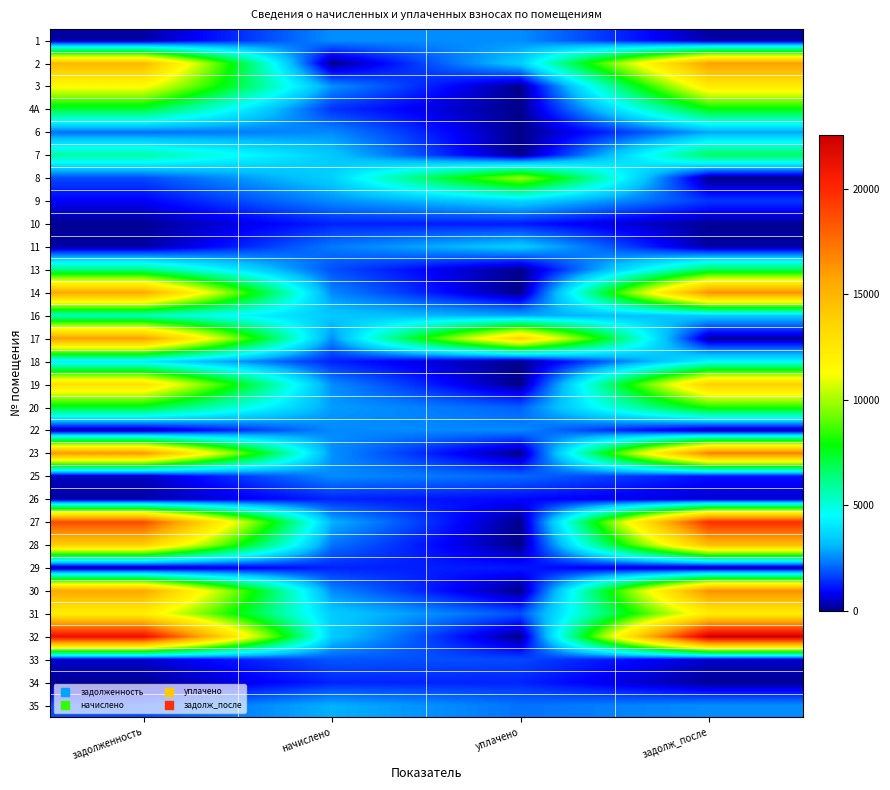

Reading right to left, transcribe all the data shown in this chart.

1: задолж_после=214.7	уплачено=2575.8	начислено=2575.8	задолженность=214.7
2: задолж_после=15880.0	уплачено=3500.0	начислено=0.0	задолженность=14863.9
3: задолж_после=12307.9	уплачено=0.0	начислено=2626.7	задолженность=11459.7
4А: задолж_после=7717.9	уплачено=0.0	начислено=1469.2	задолженность=7231.4
6: задолж_после=2837.2	уплачено=0.0	начислено=2531.3	задолженность=2165.1
7: задолж_после=6756.1	уплачено=0.0	начислено=3396.2	задолженность=5802.9
8: задолж_после=0.0	уплачено=9807.7	начислено=3548.9	задолженность=1753.7
9: задолж_после=1526.0	уплачено=3631.0	начислено=2563.1	задолженность=870.8
10: задолж_после=107.6	уплачено=1183.5	начислено=1291.1	задолженность=107.6
11: задолж_после=193.4	уплачено=3482.6	начислено=2321.4	задолженность=193.4
13: задолж_после=6868.4	уплачено=0.0	начислено=1812.6	задолженность=6311.6
14: задолж_после=16416.2	уплачено=0.0	начислено=2524.9	задолженность=15534.6
16: задолж_после=3429.5	уплачено=2885.0	начислено=3402.6	задолженность=5381.1
17: задолж_после=181.5	уплачено=13590.0	начислено=2582.2	задолженность=15886.8
18: задолж_после=4413.1	уплачено=0.0	начислено=1272.0	задолженность=4025.3
19: задолж_после=13823.6	уплачено=0.0	начислено=2575.8	задолженность=12966.5
20: задолж_после=8194.3	уплачено=2000.0	начислено=2760.2	задолженность=7386.7
22: задолж_после=210.4	уплачено=2524.9	начислено=2524.9	задолженность=210.4
23: задолж_после=17077.8	уплачено=0.0	начислено=2626.7	задолженность=16160.7
25: задолж_после=1081.5	уплачено=2130.6	начислено=2556.7	задолженность=436.2
26: задолж_после=550.7	уплачено=977.9	начислено=1303.8	задолженность=221.6
27: задолж_после=19807.0	уплачено=0.0	начислено=3046.4	задолженность=18743.3
28: задолж_после=14638.1	уплачено=0.0	начислено=2251.4	задолженность=13852.0
29: задолж_после=108.7	уплачено=1195.2	начислено=1303.8	задолженность=108.7
30: задолж_после=16499.0	уплачено=0.0	начислено=2537.6	задолженность=15612.9
31: задолж_после=12149.0	уплачено=1800.0	начислено=3472.6	задолженность=12096.5
32: задолж_после=22536.1	уплачено=0.0	начислено=3466.2	задолженность=21325.9
33: задолж_после=501.9	уплачено=1738.0	начислено=1895.3	задолженность=498.9
34: задолж_после=108.7	уплачено=1303.8	начислено=1303.8	задолженность=108.7
35: задолж_после=2574.3	уплачено=2248.4	начислено=3008.3	задолженность=1790.4